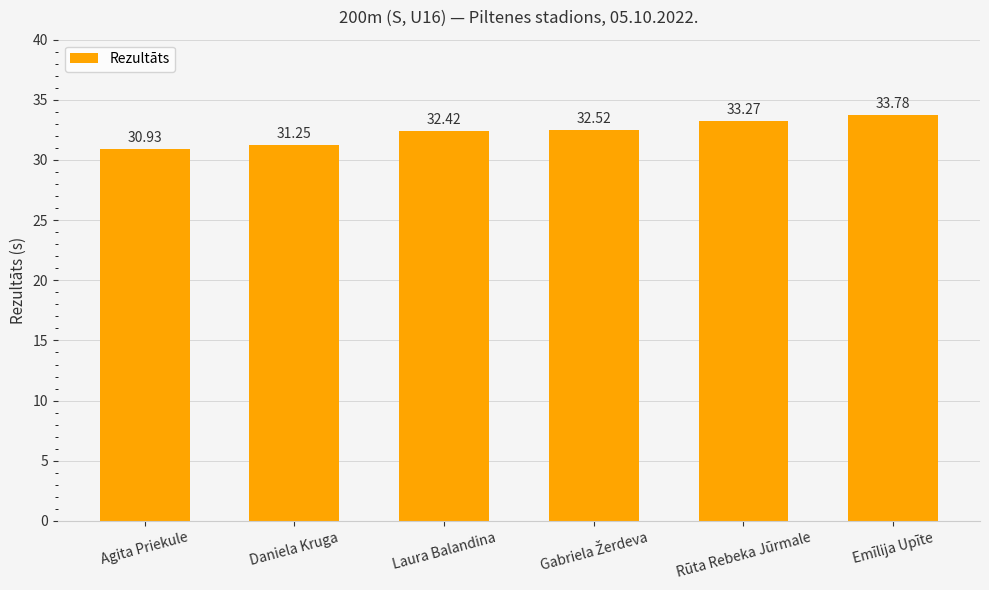

What is the average value?

32.4